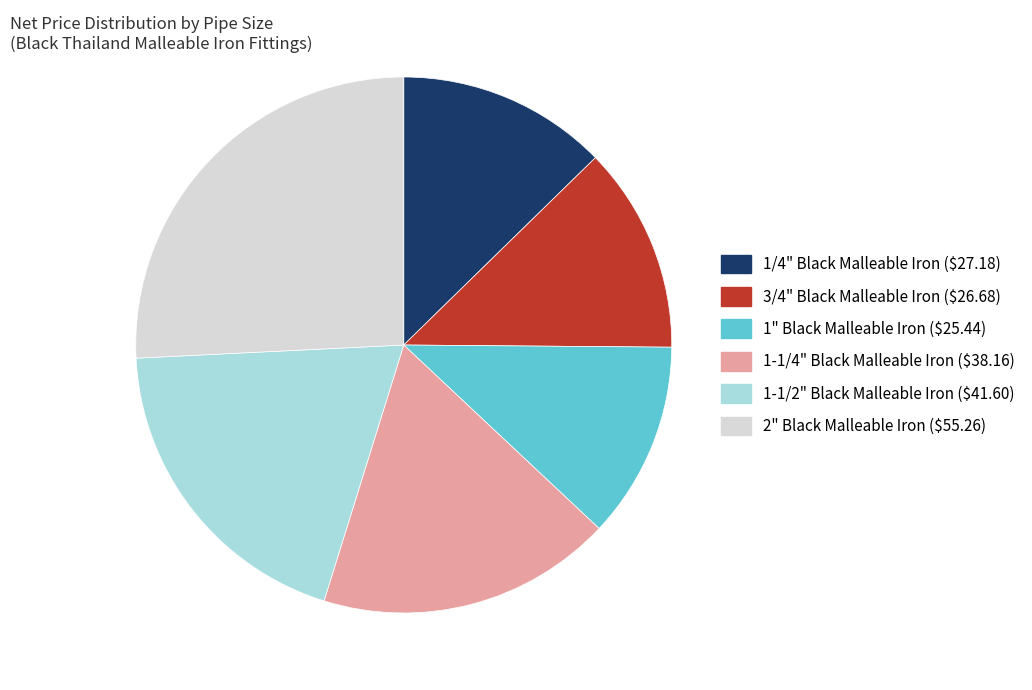

What is the smallest slice in the pie chart?

1" Black Malleable Iron